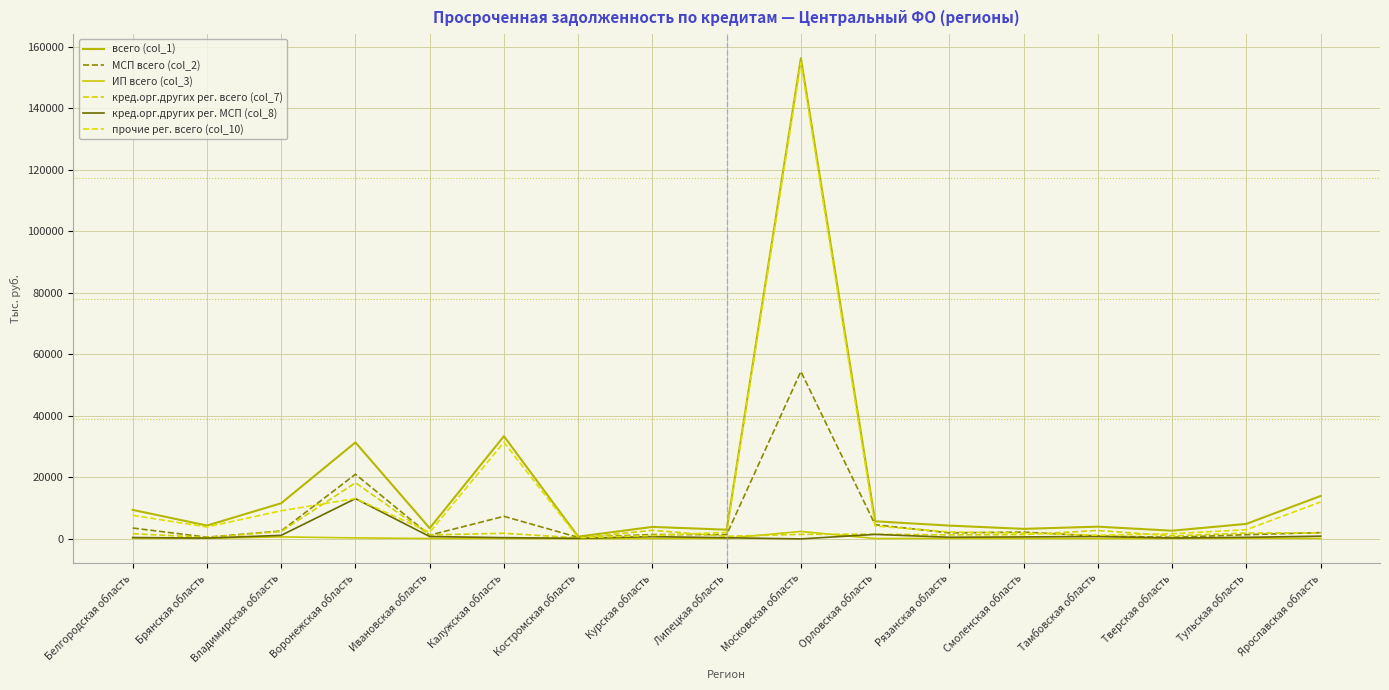

What is the sum of the МСП всего (col_2) values at Смоленская область and Курская область?

3622